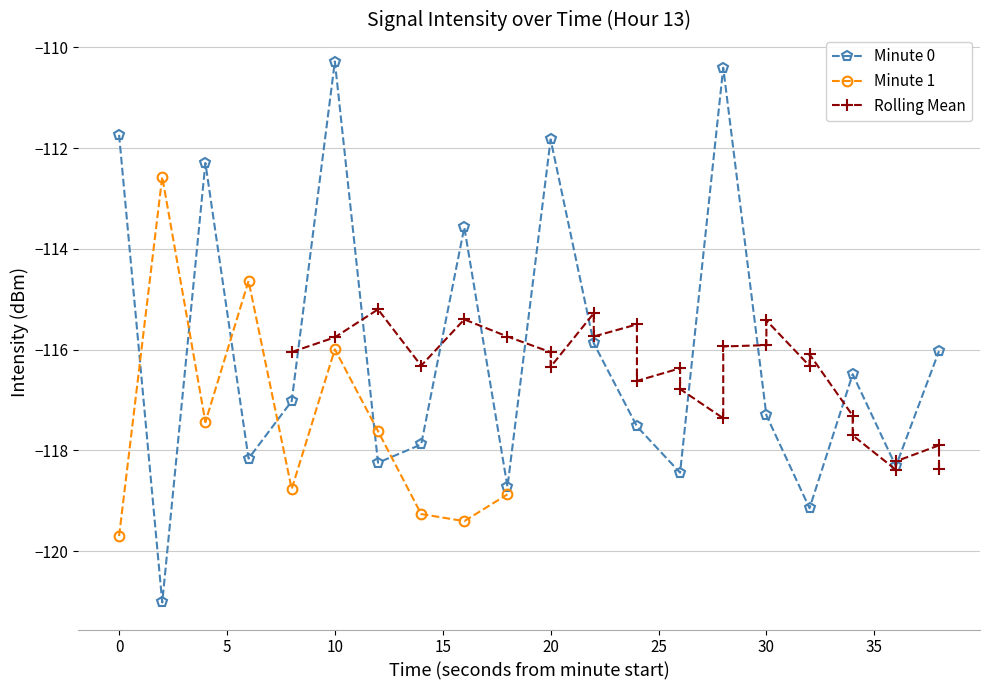

What is the minimum value for Minute 0?

-121.0